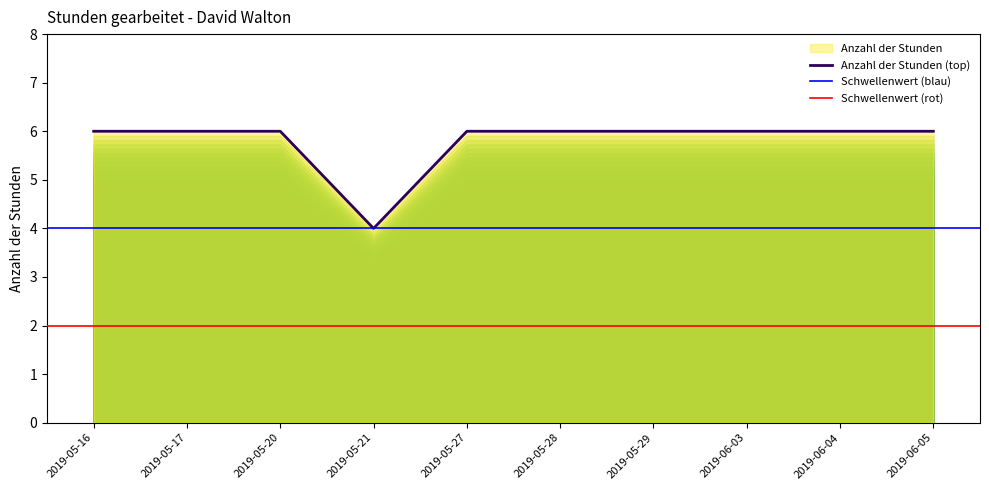

The value at 2019-05-16 is 6. True or false?

True